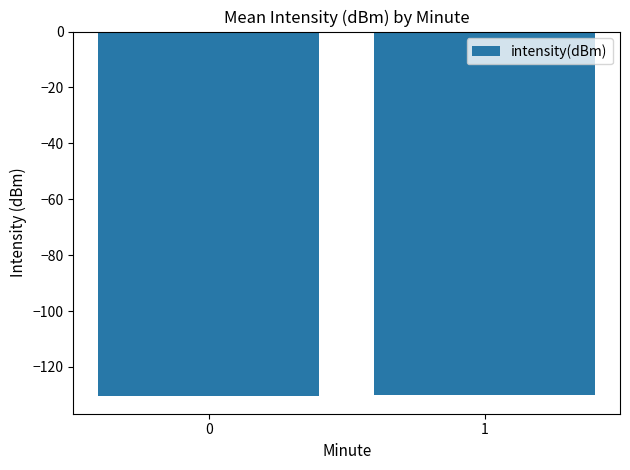

Count the number of data series in this chart.

1